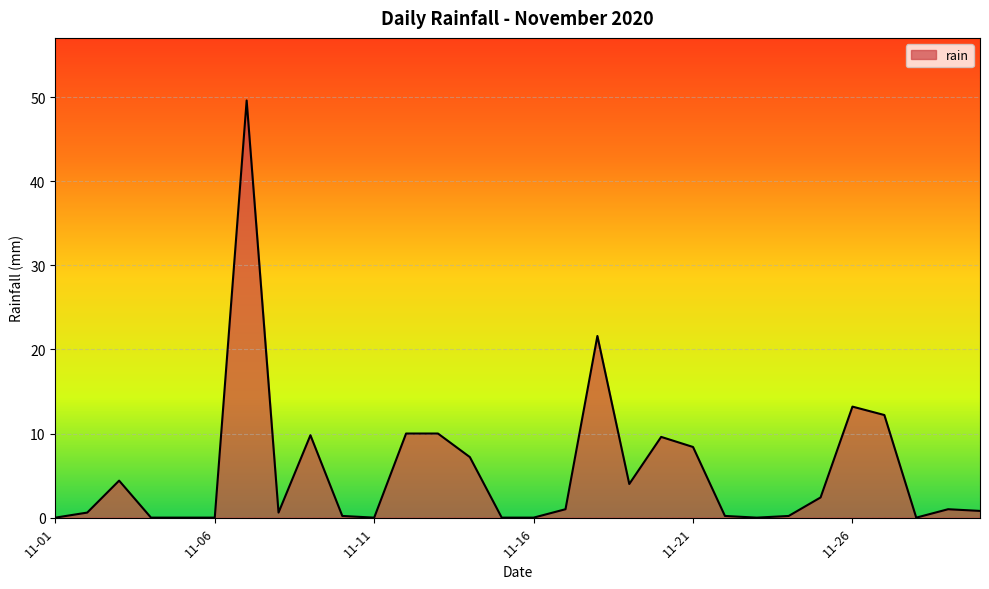

What is the maximum value shown in the chart?

49.6